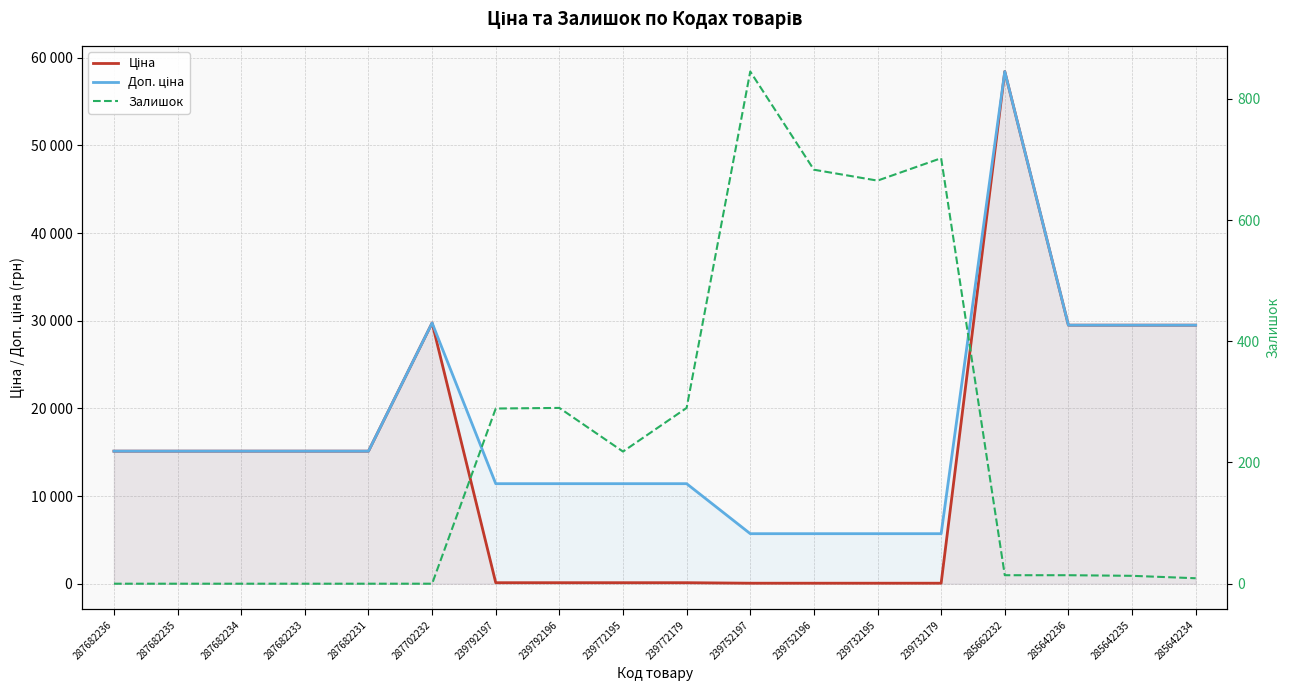

Reading left to right, extract all data points from this chart.

Ціна: 15120.0	15120.0	15120.0	15120.0	15120.0	29747.2	114.1	114.1	114.1	114.1	57.0	57.0	57.0	57.0	58426.5	29491.5	29491.5	29491.5
Доп. ціна: 15120.0	15120.0	15120.0	15120.0	15120.0	29747.2	11410.0	11410.0	11410.0	11410.0	5705.0	5705.0	5705.0	5705.0	58426.5	29491.5	29491.5	29491.5
Залишок: 0.0	0.0	0.0	0.0	0.0	0.0	289.0	290.0	218.0	290.0	845.0	683.0	665.0	702.0	14.0	14.0	13.0	9.0